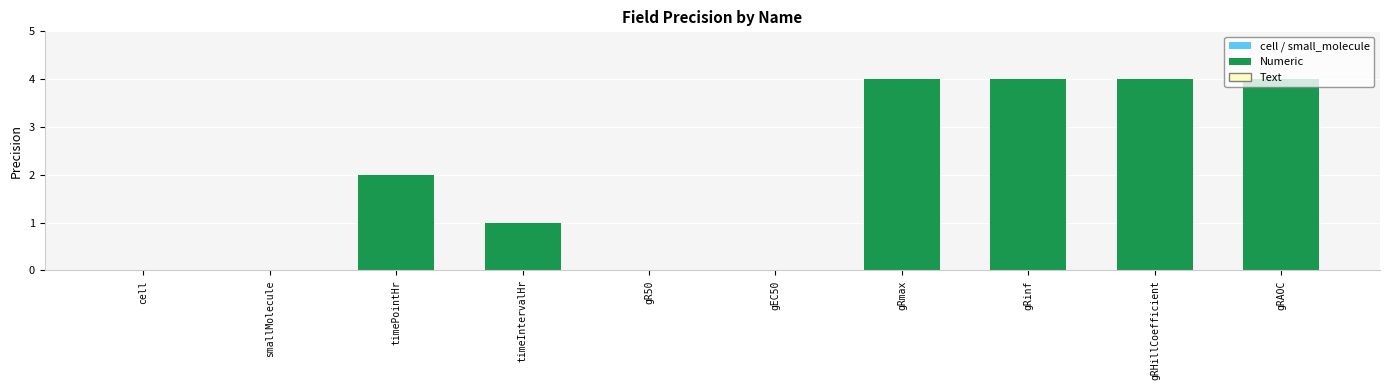

Are the bars grouped side by side (vs. stacked)?

No